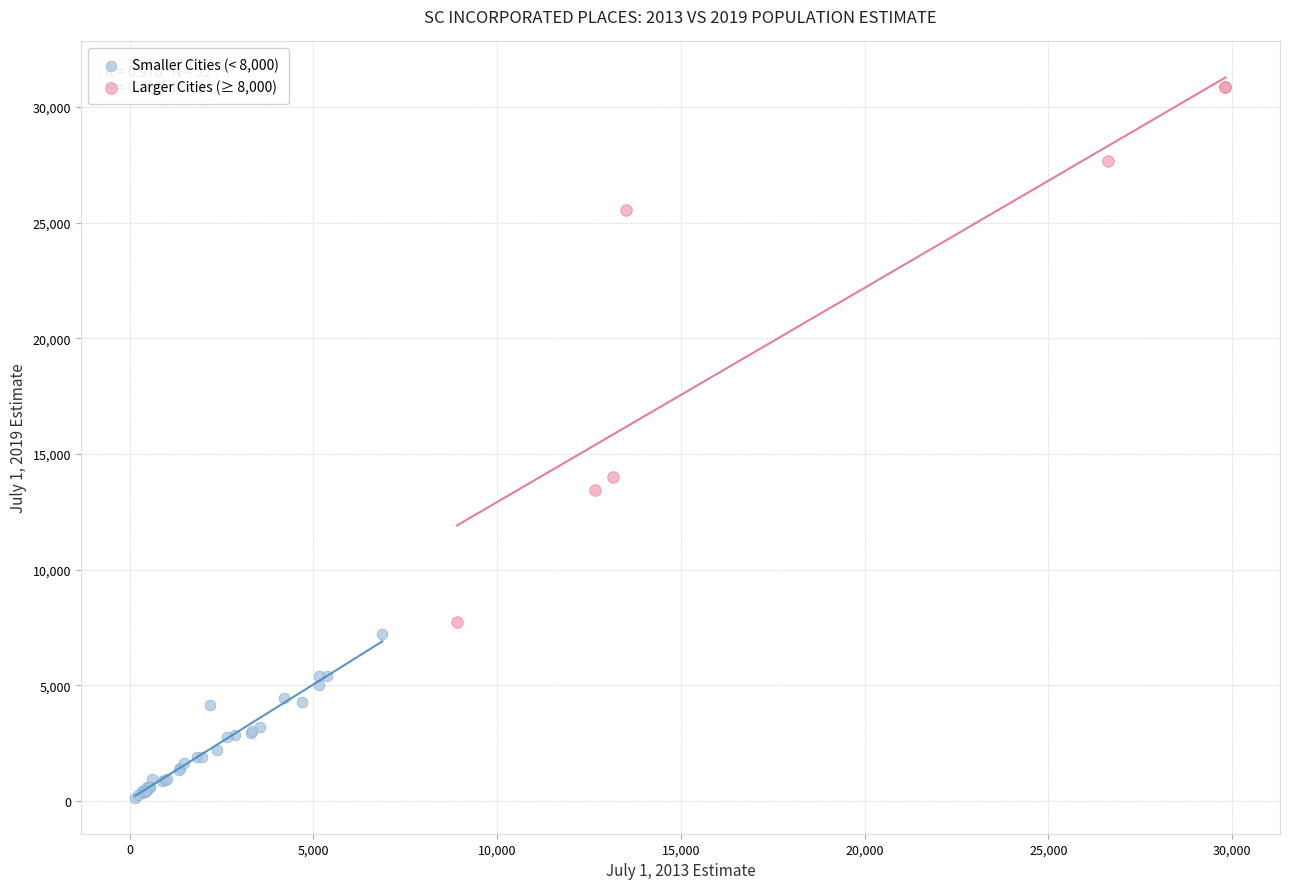

Which series contains the highest Y value?

Larger Cities (≥ 8,000)